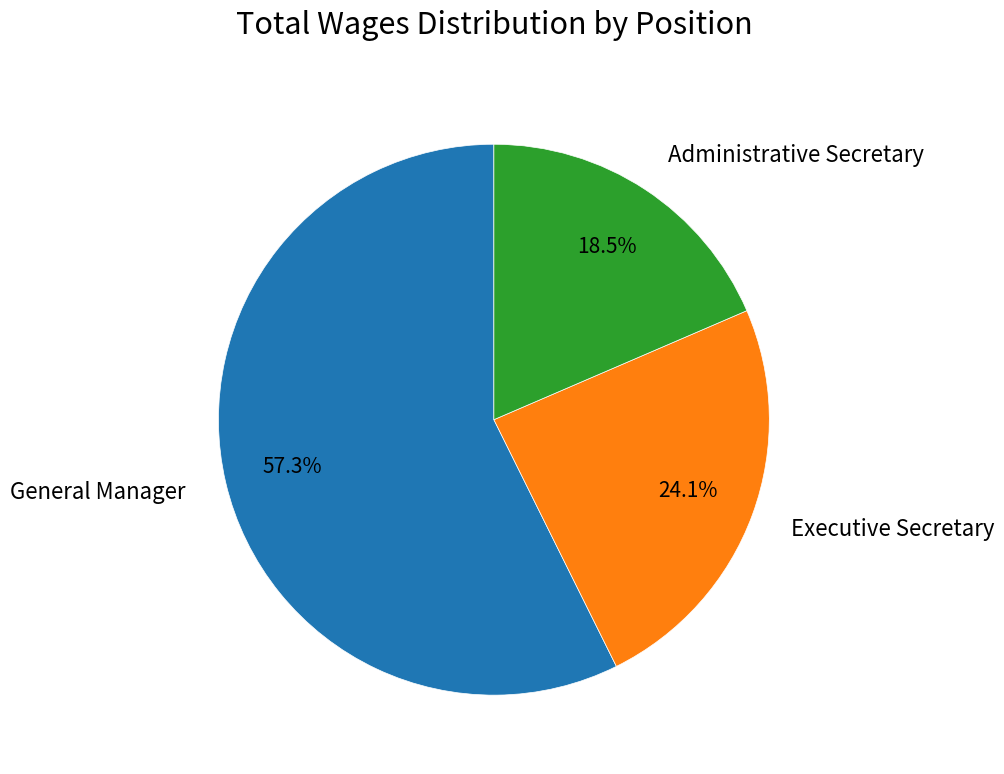

Which slice represents more than half of the pie?

General Manager